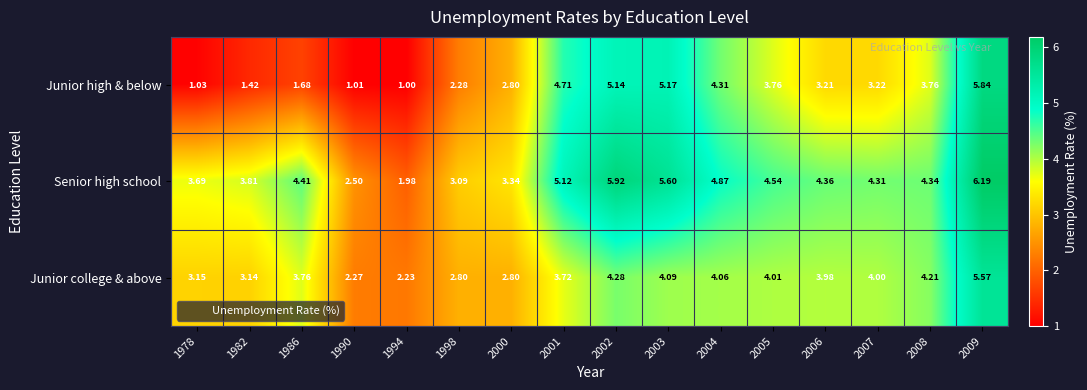

Which series has the largest range (max minus min)?

Junior high & below